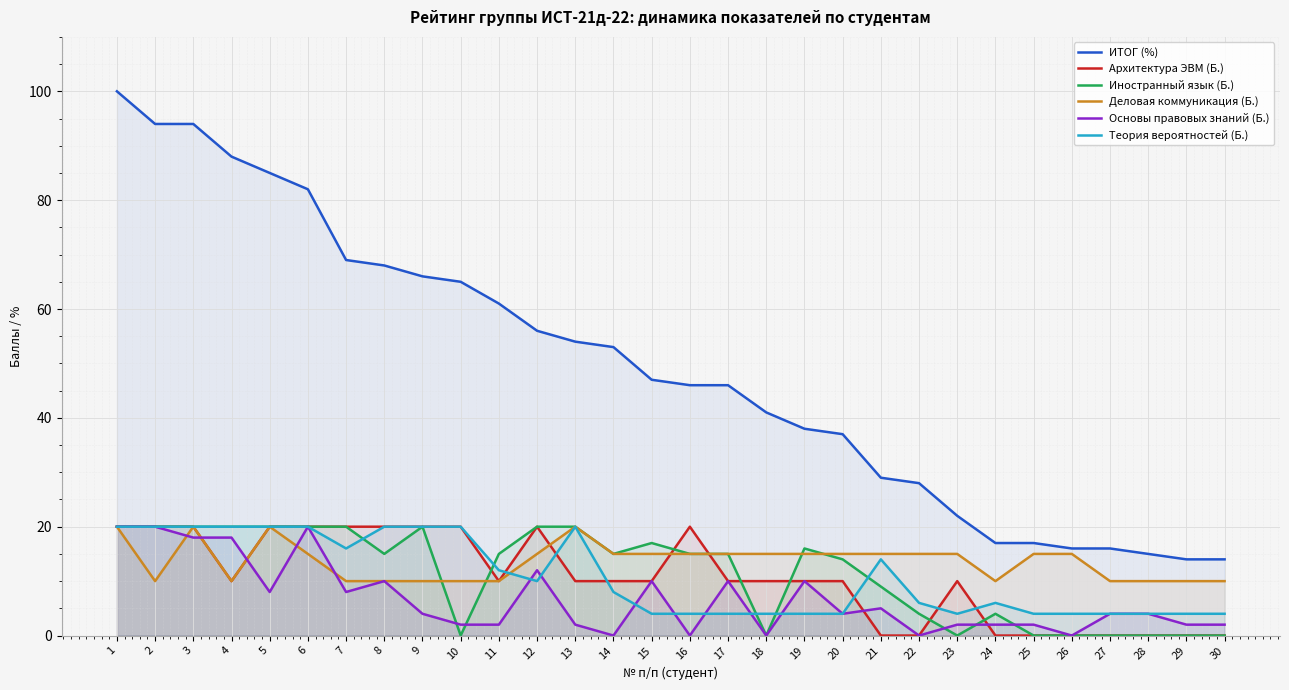

What are all the series names shown in the legend?

ИТОГ (%), Архитектура ЭВМ (Б.), Иностранный язык (Б.), Деловая коммуникация (Б.), Основы правовых знаний (Б.), Теория вероятностей (Б.)